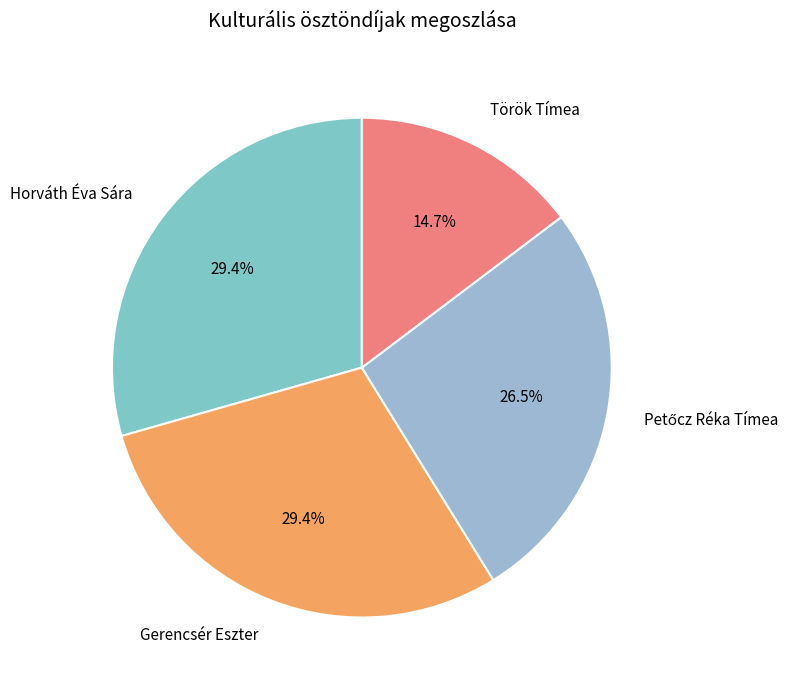

Which category has the smallest portion of the pie?

Török Tímea